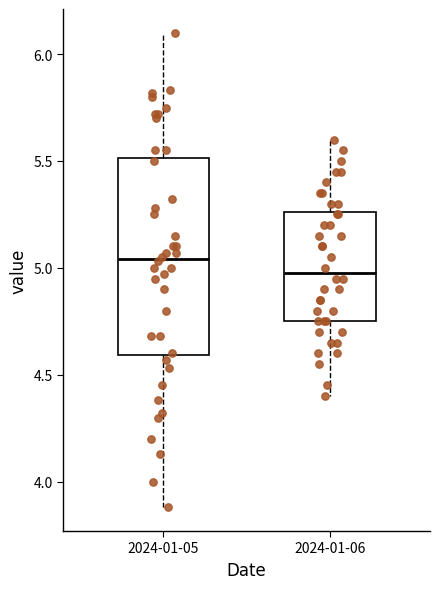

Reading left to right, transcribe this box plot: for each box, give where its median line is, the range the box spans, and where its two whiskers end, as read against the y-axis. The values are not printed on the chart, so give them approximately, as read against the axis.

2024-01-05: median 5.05, box 4.60 to 5.50, whiskers 3.90 to 6.10
2024-01-06: median 5.00, box 4.75 to 5.25, whiskers 4.40 to 5.60